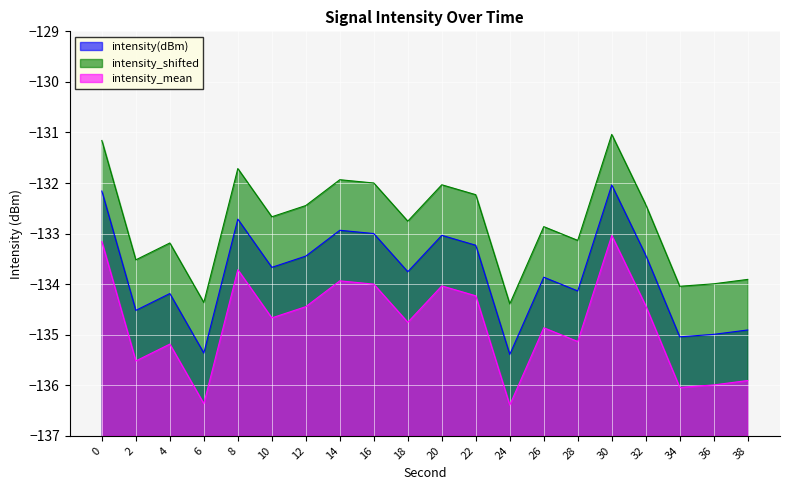

Rank the series at 32 from lowest to highest value.

intensity_mean, intensity(dBm), intensity_shifted